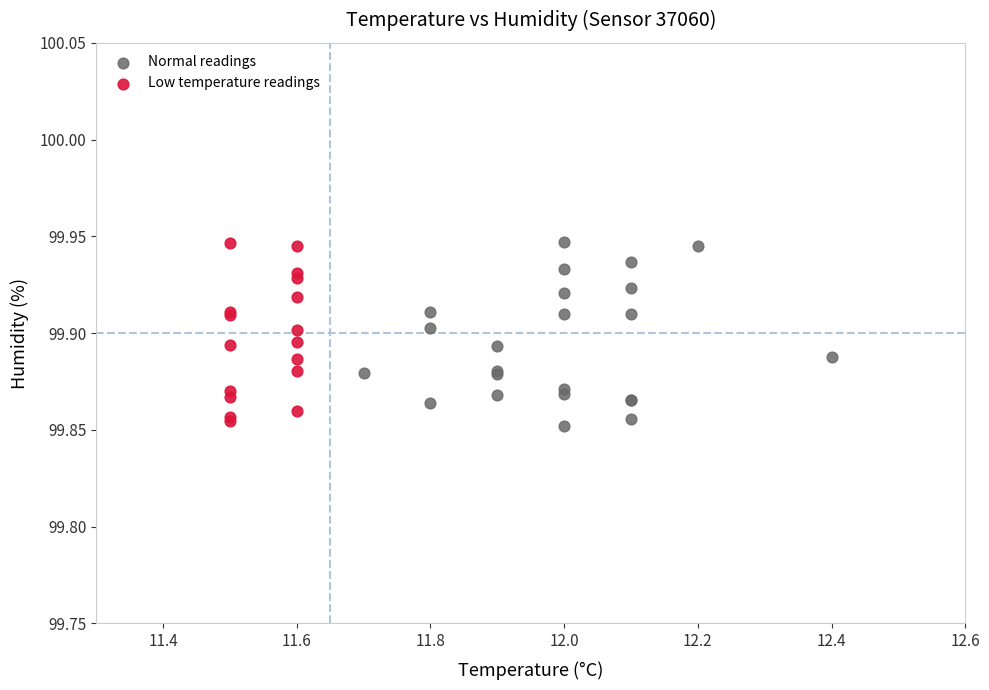

What are all the series names shown in the legend?

Normal readings, Low temperature readings